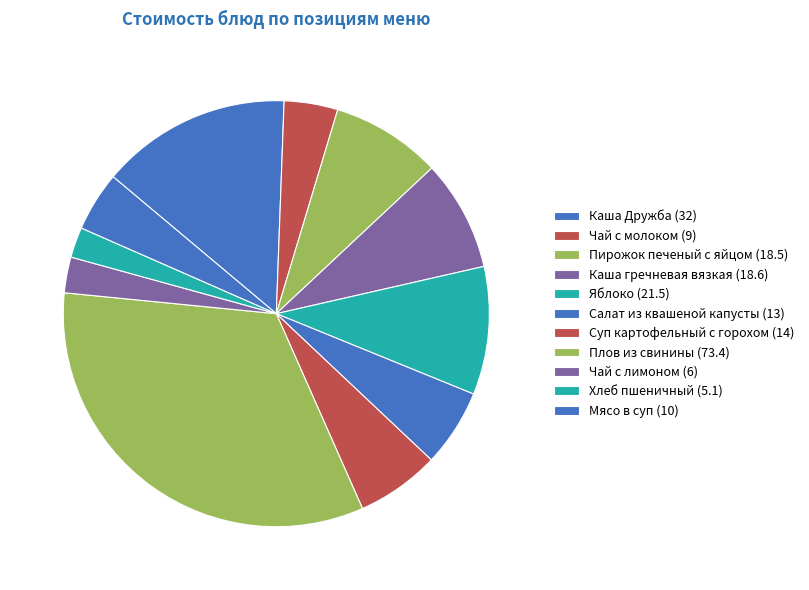

What percentage is the Каша Дружба slice, to the nearest percent?

14%